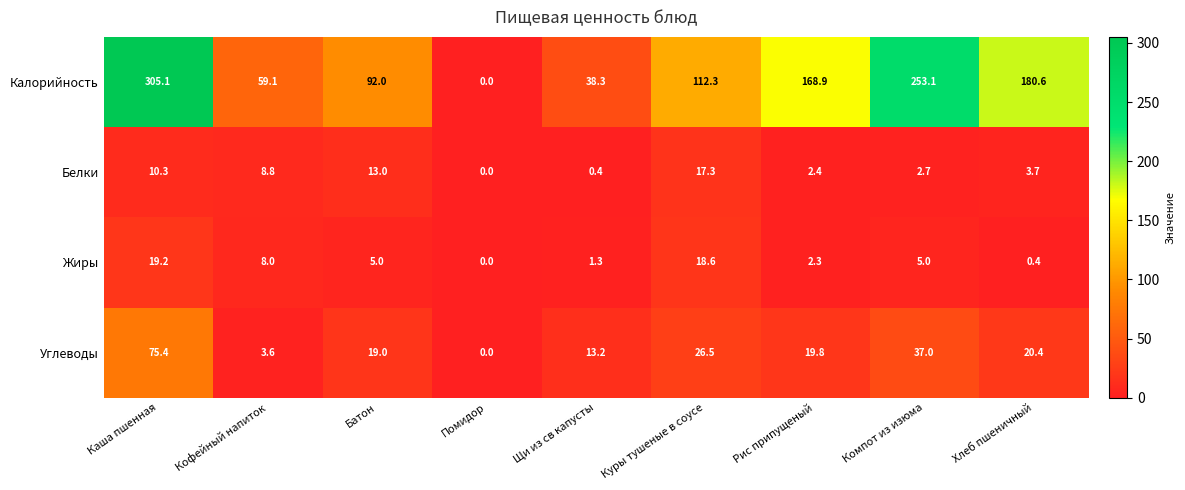

Count the number of categories in the chart.

9